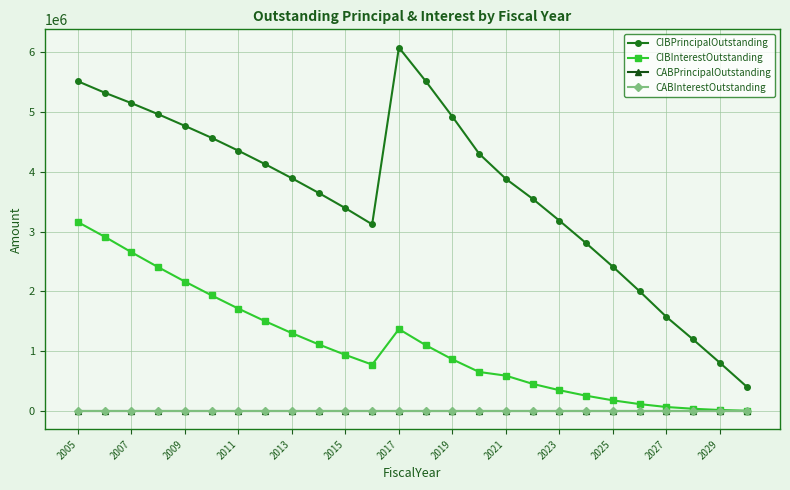

Is this an area chart (filled region under the line)?

No